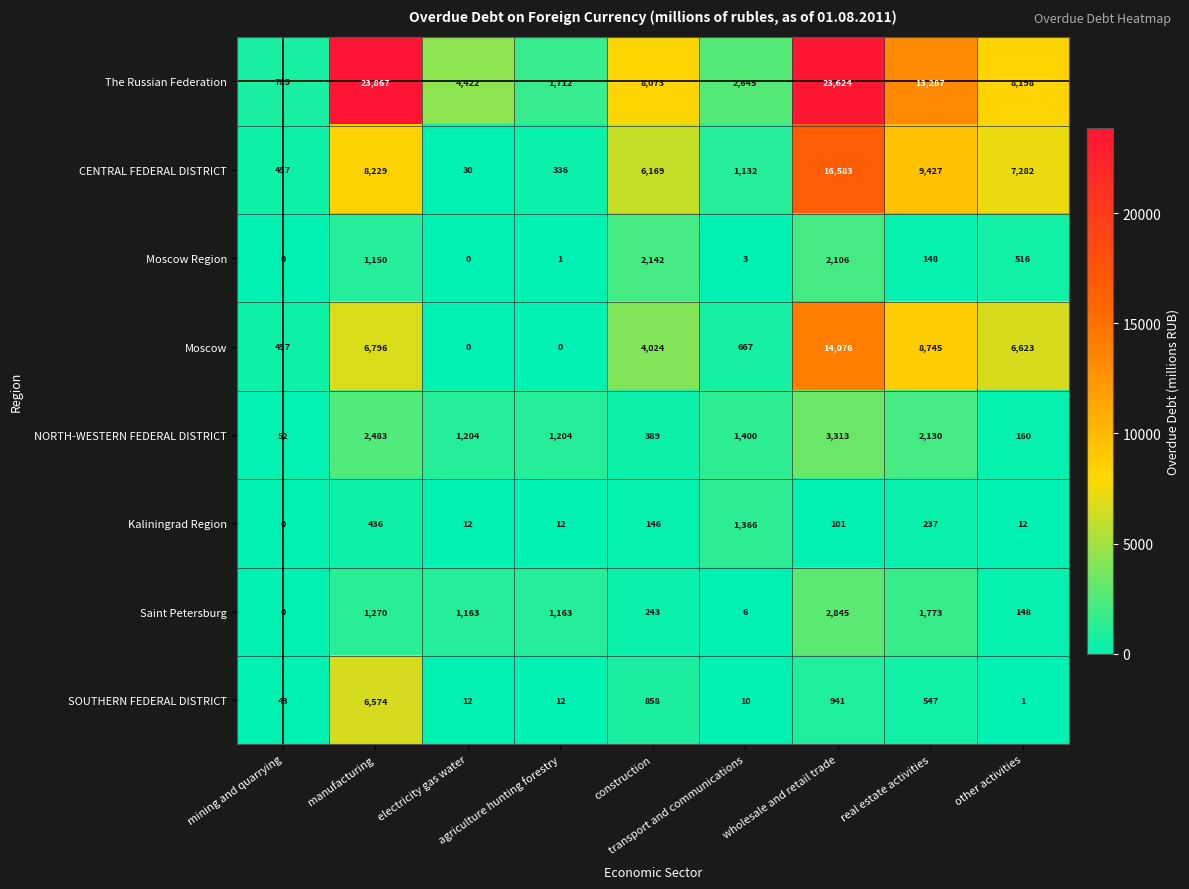

How many data points does each series have?

9